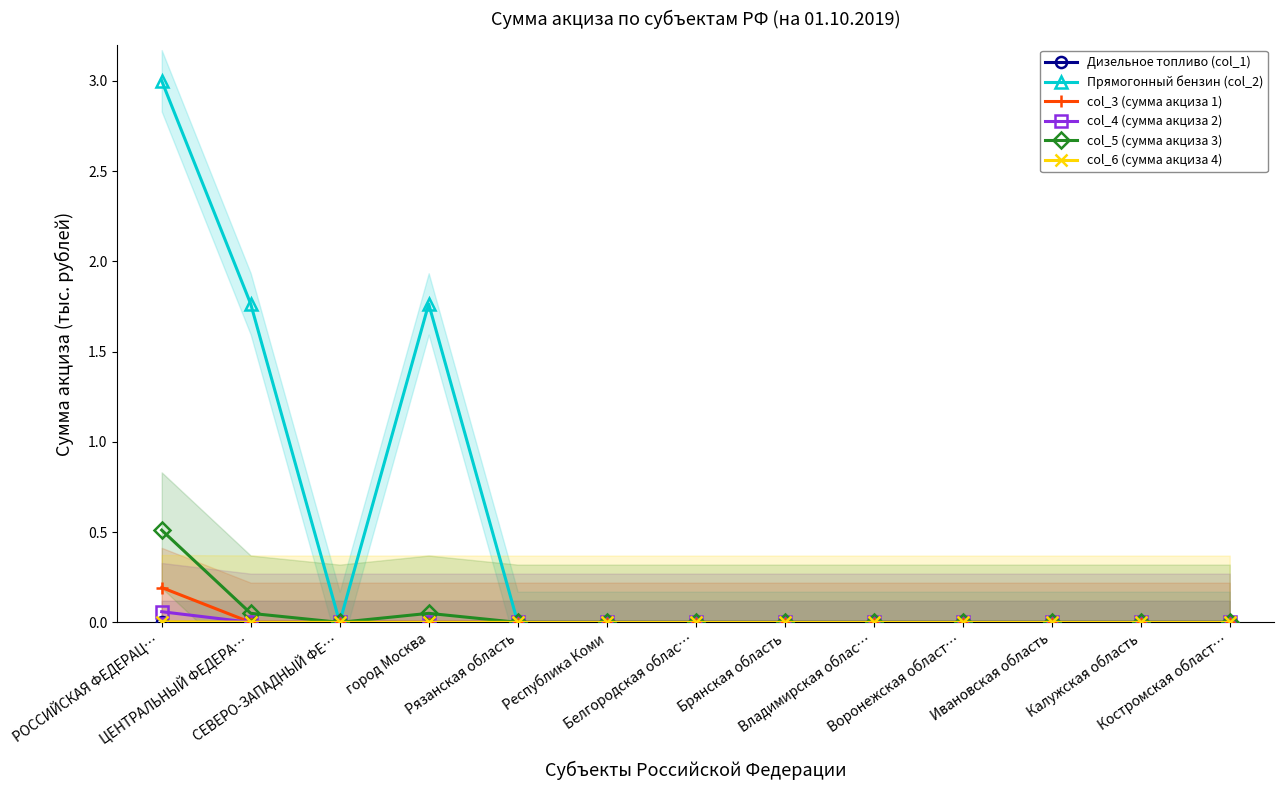

True or false: Дизельное топливо (col_1) has a value of 0.0 at ЦЕНТРАЛЬНЫЙ ФЕДЕРА….

True